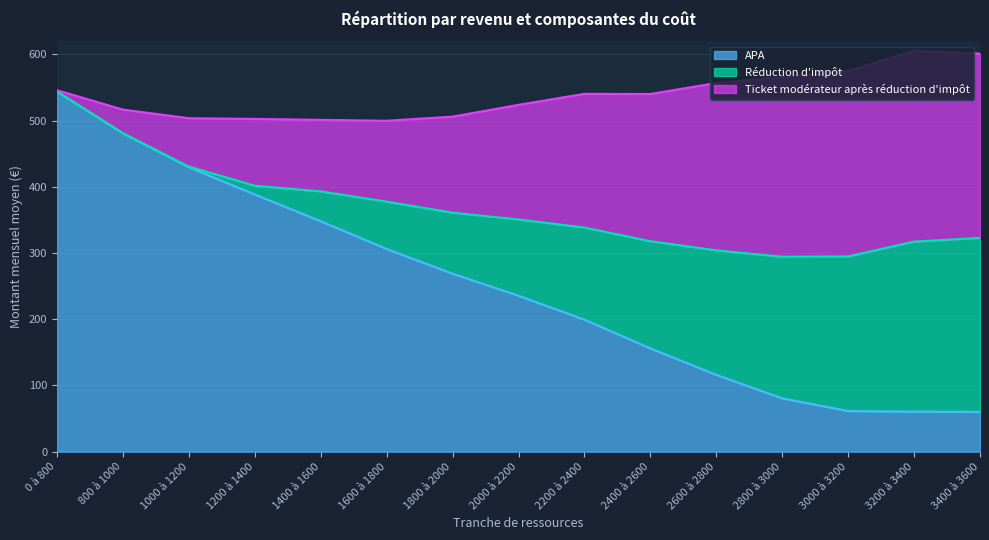

Which series has the largest range (max minus min)?

APA